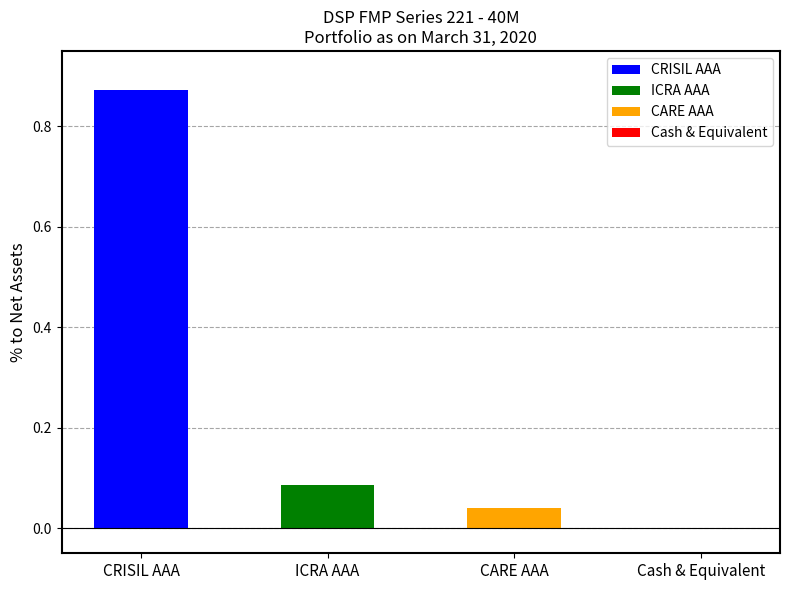

Where does the data first go above 0?

CRISIL AAA